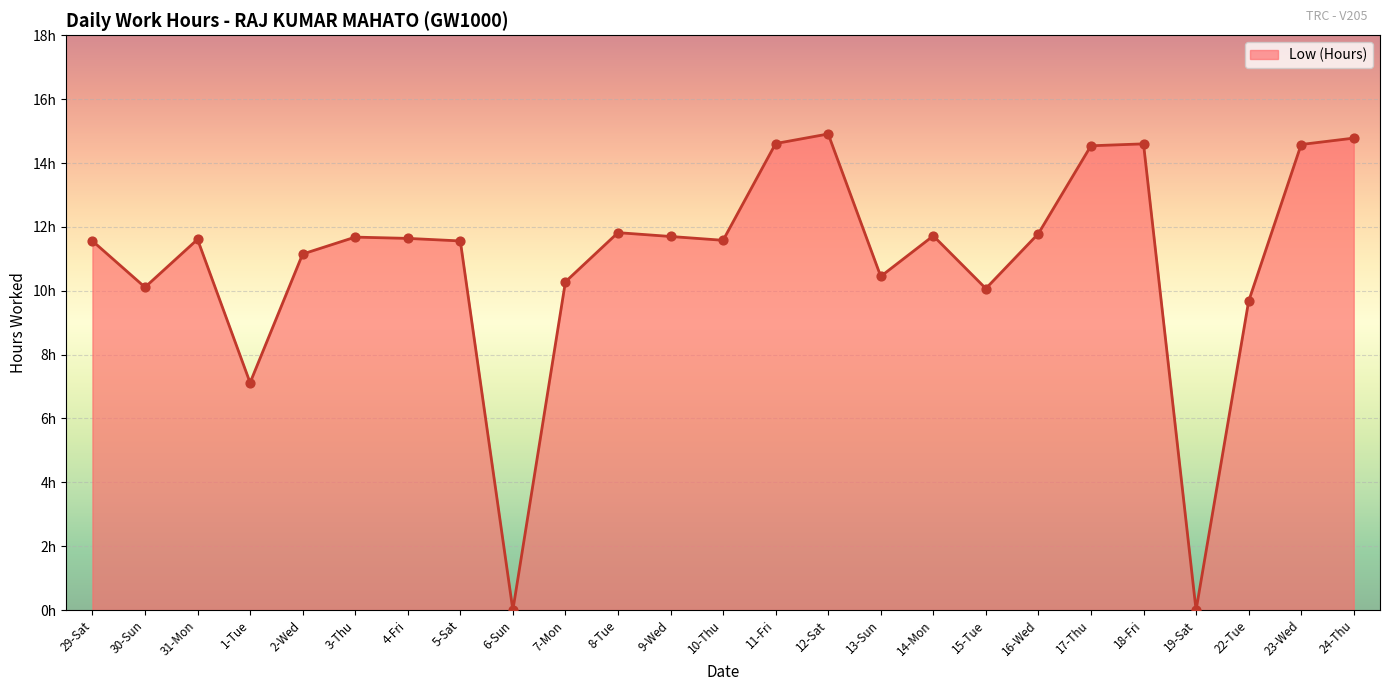

Between 31-Mon and 16-Wed, which is larger?

16-Wed